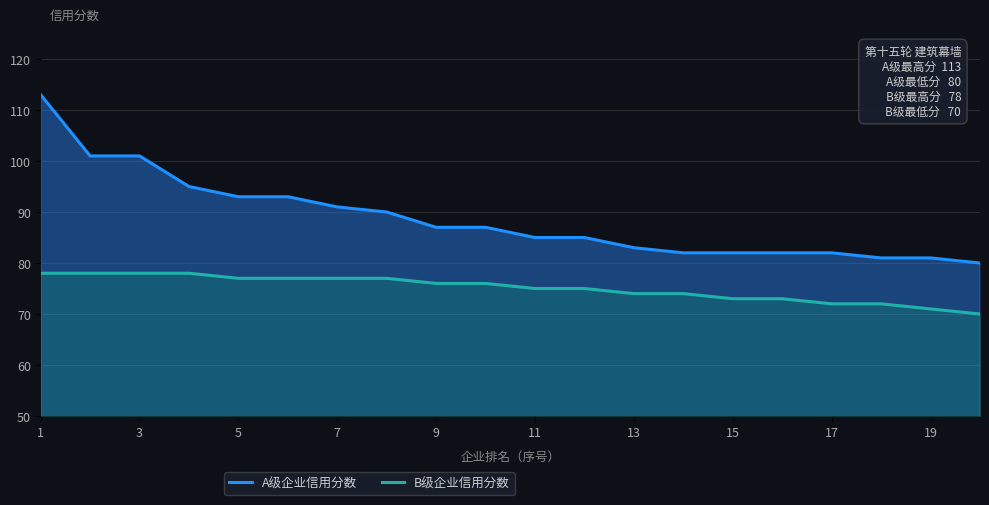

Which series has the largest range (max minus min)?

A级企业信用分数